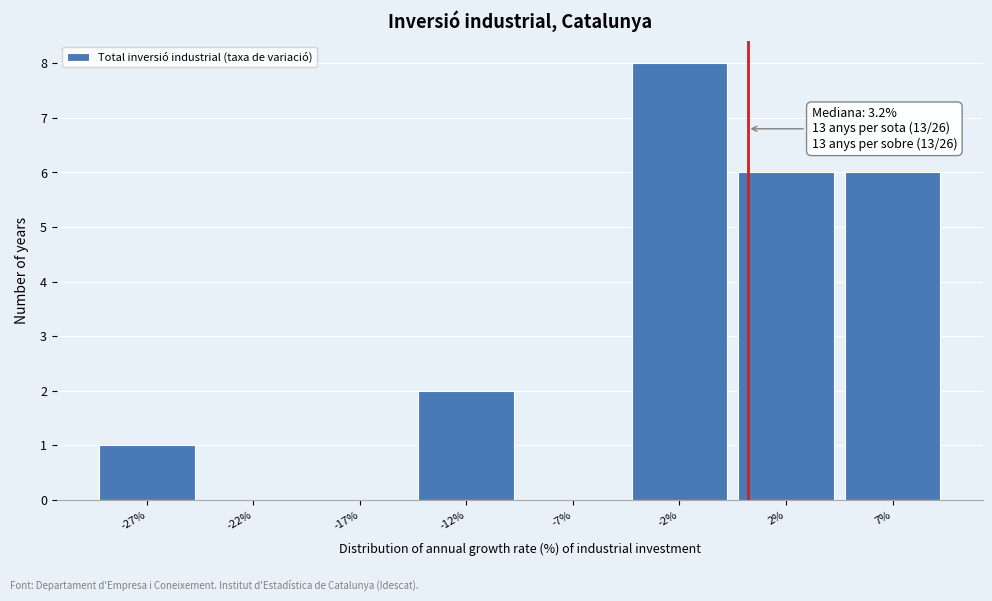

Reading left to right, list all the values displayed in this chart.

-27%=1	-22%=0	-17%=0	-12%=2	-7%=0	-2%=8	2%=6	7%=6